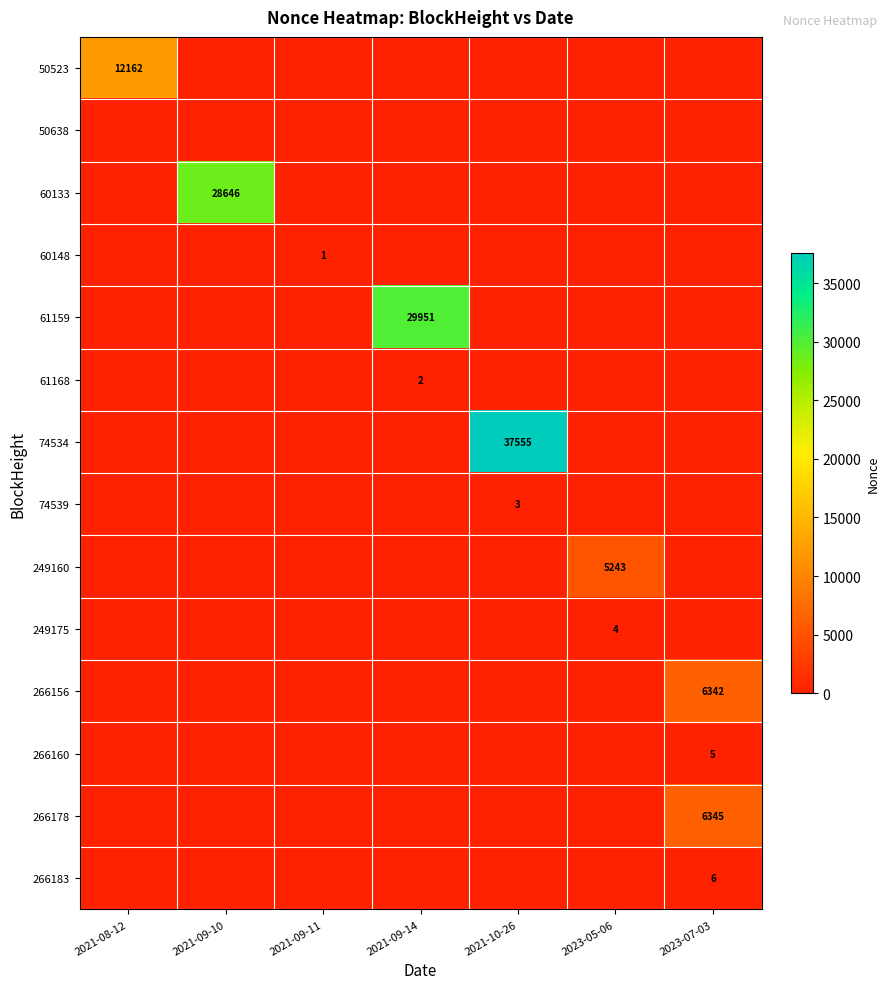

The value of 266178 at 2023-07-03 is 6345. True or false?

True